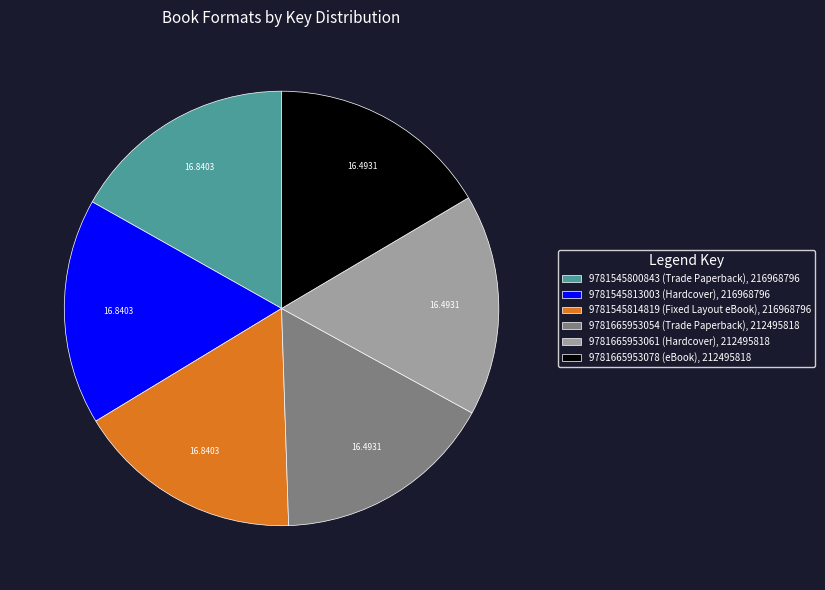

True or false: 9781545800843 (Trade Paperback) accounts for 17% of the total.

True